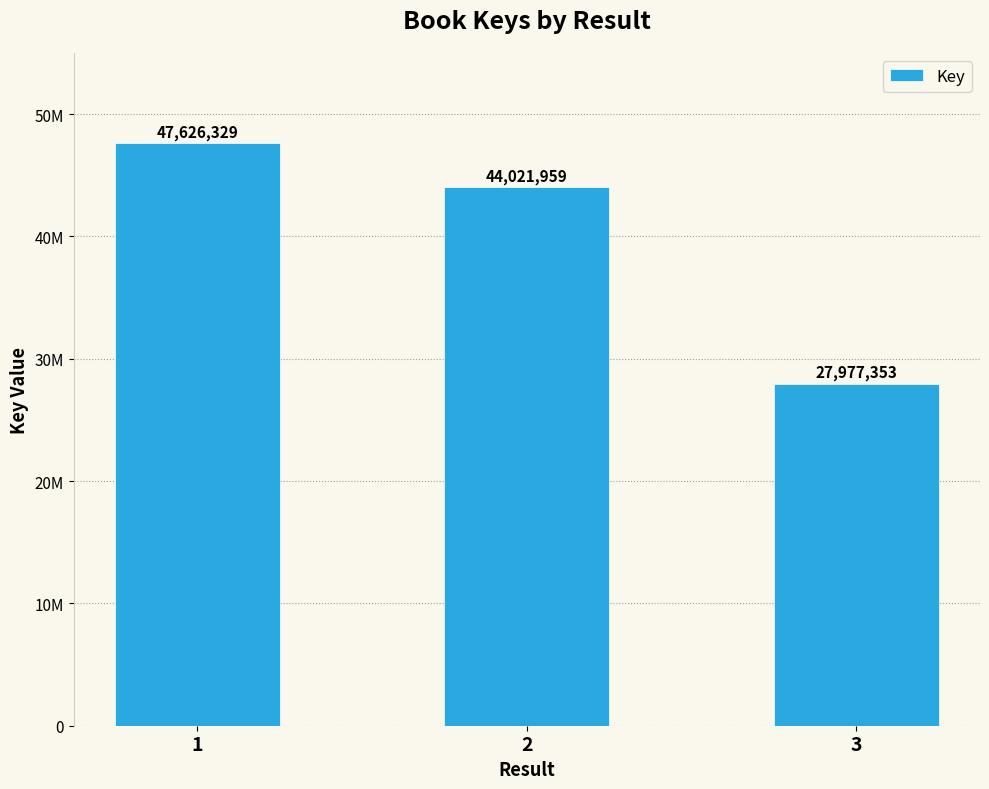

Count the values in the range 27977353 to 47626329.

3